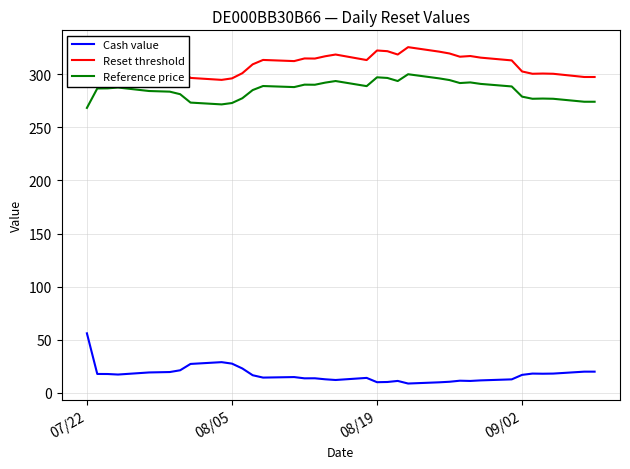

What are all the series names shown in the legend?

Cash value, Reset threshold, Reference price